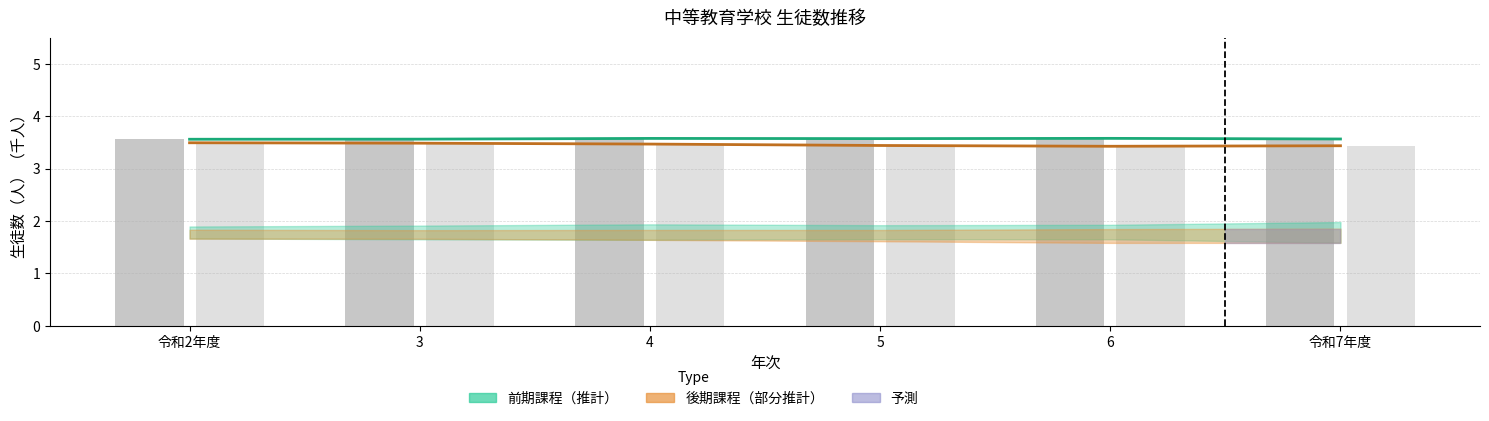

Count the number of categories in the chart.

6